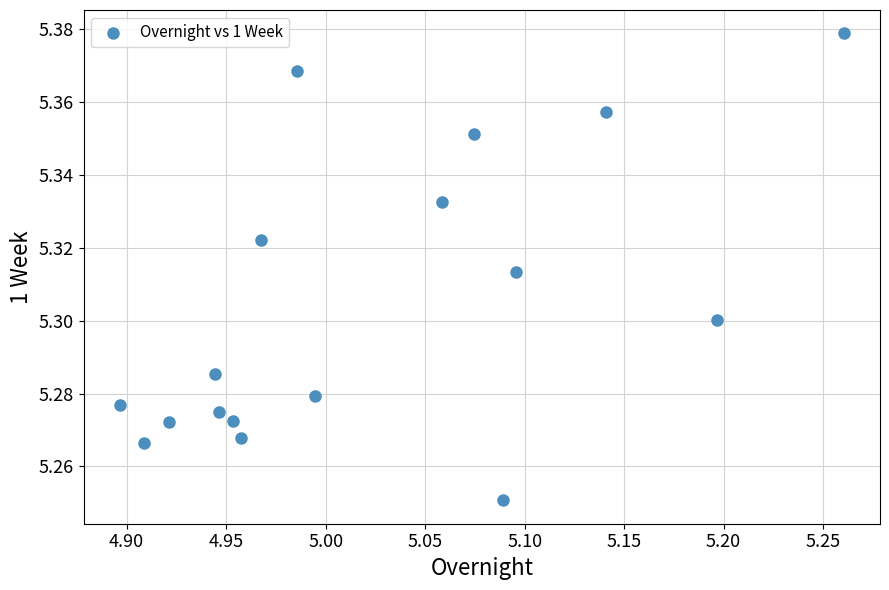

What is the range of X values (max minus min)?

0.4